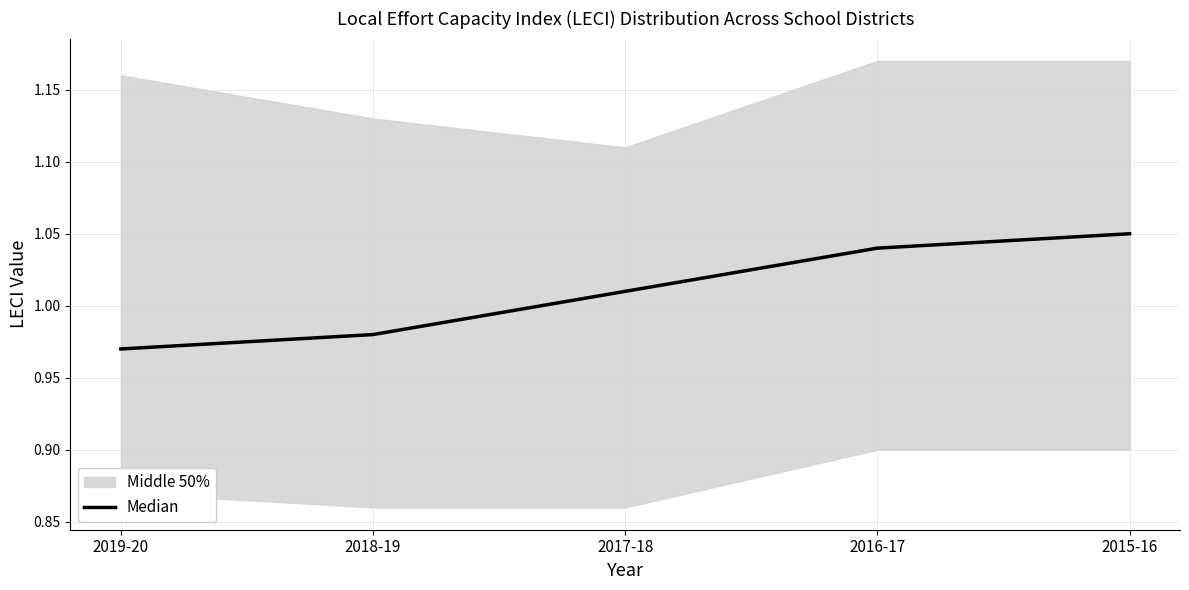

How many lines are shown in the chart?

1